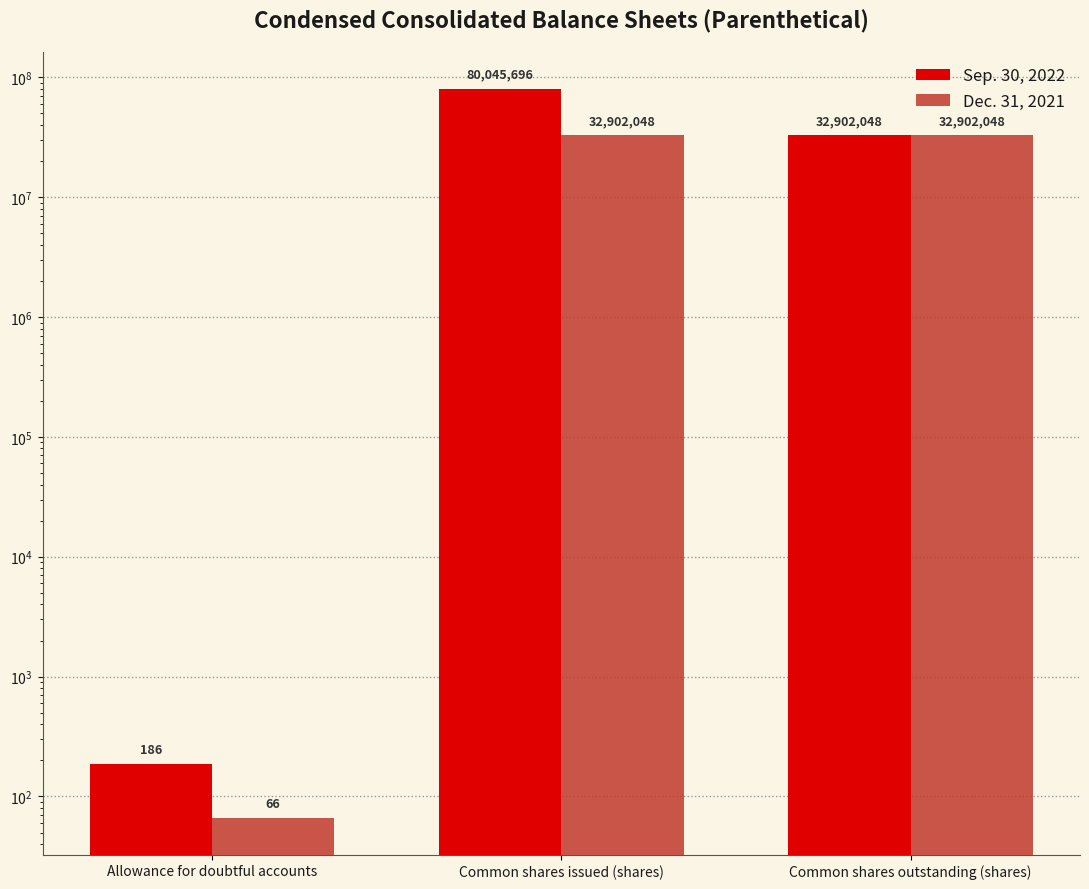

Rank the series at Common shares outstanding (shares) from highest to lowest value.

Sep. 30, 2022, Dec. 31, 2021